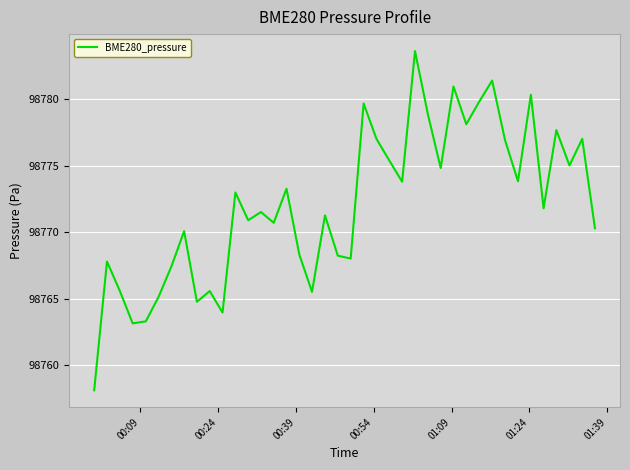

How many interior local peaks (higher than both neighbors) does the data have?

14